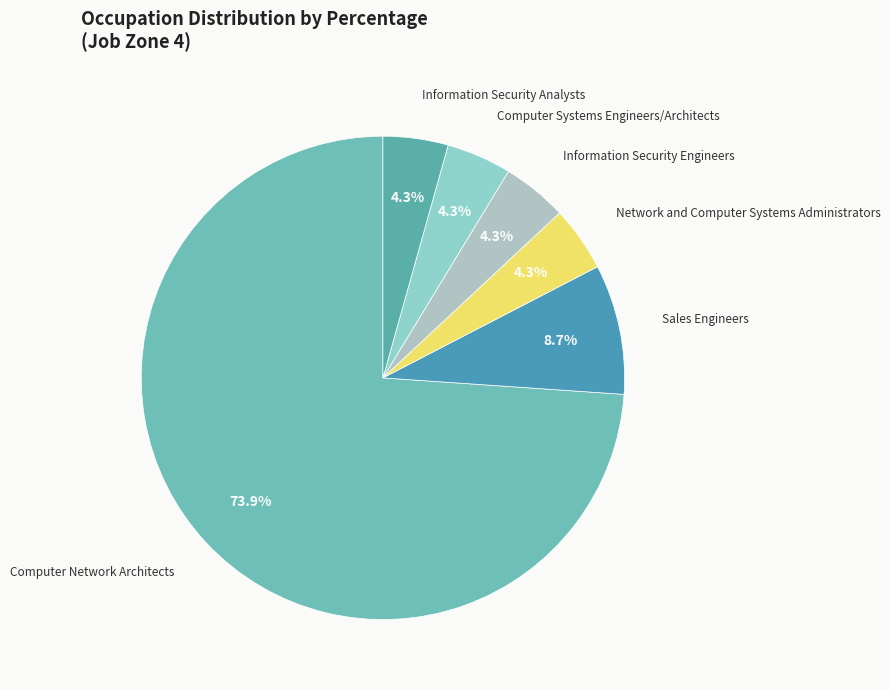

How many slices are in this pie chart?

6